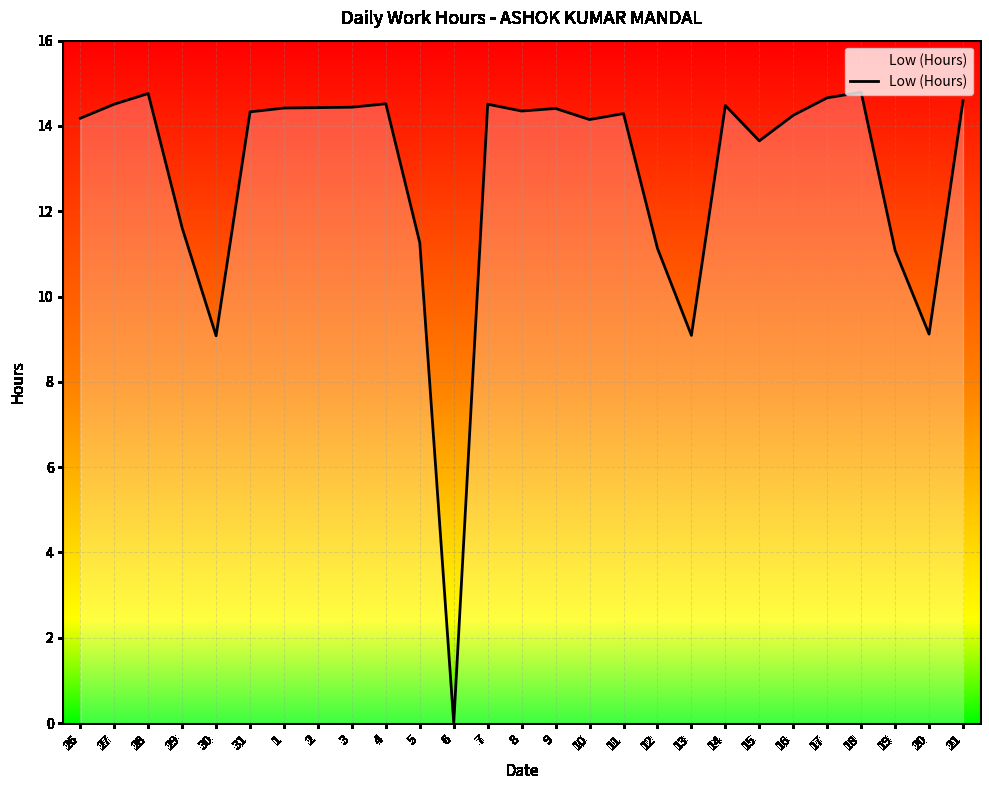

Is this an area chart (filled region under the line)?

No